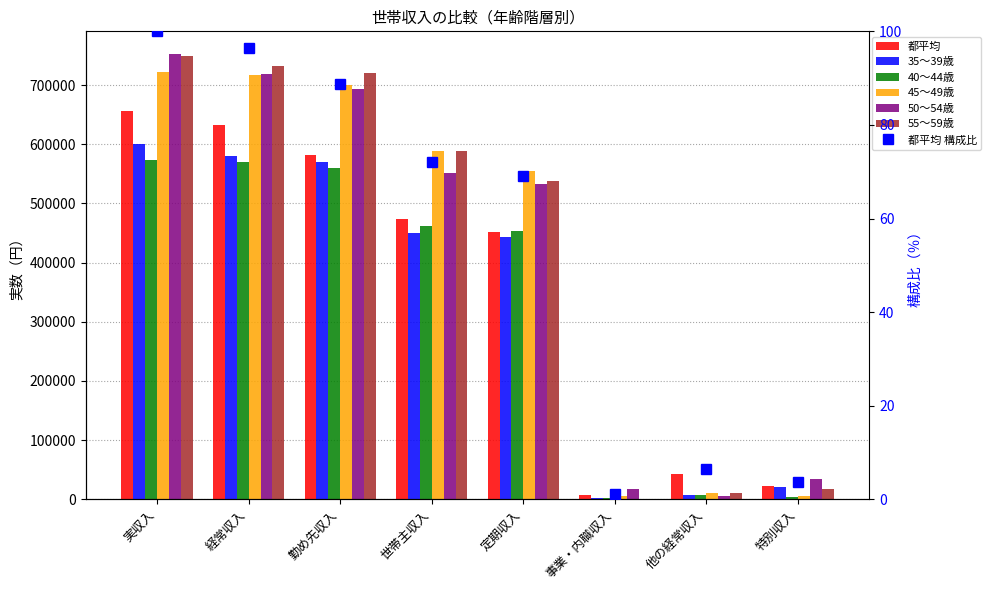

Are the bars horizontal?

No